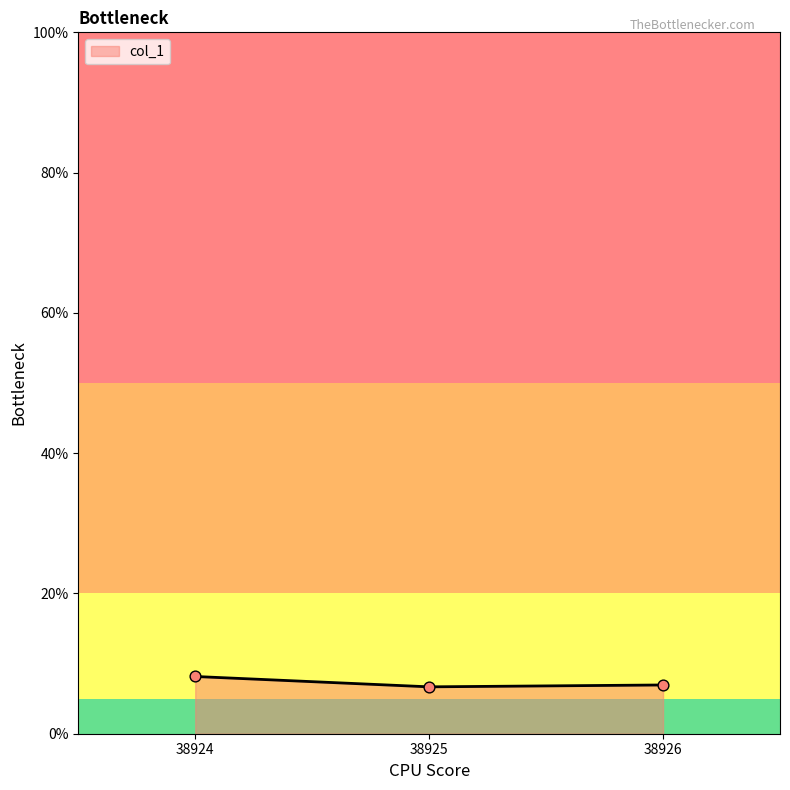

What is the change in value from 38925 to 38926?

+0.3